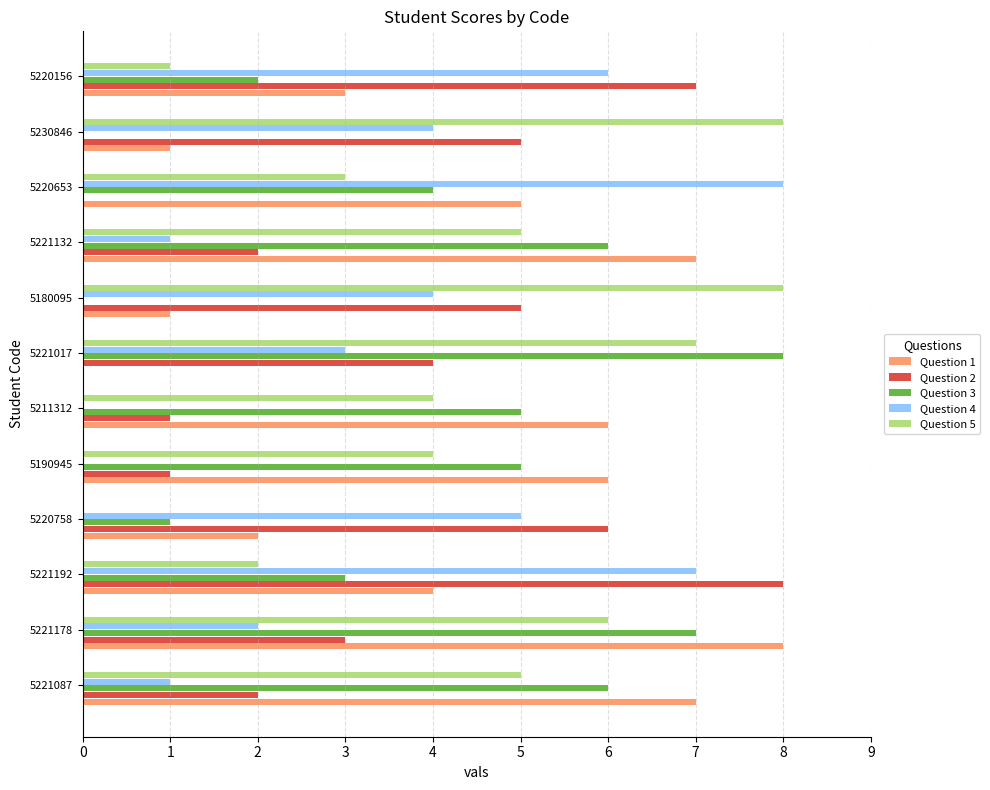

Count the number of categories in the chart.

12